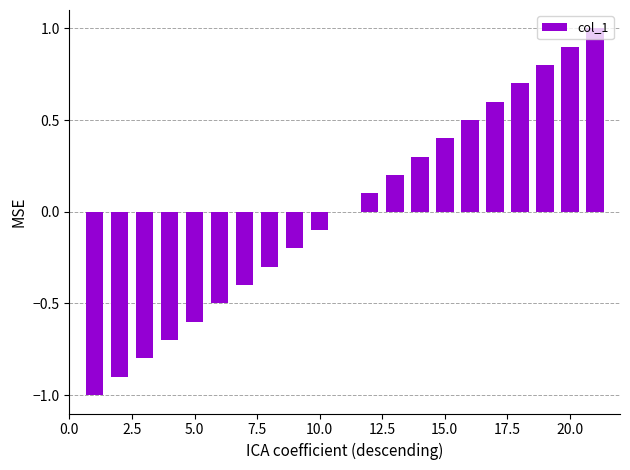

What is the maximum value shown in the chart?

1.0